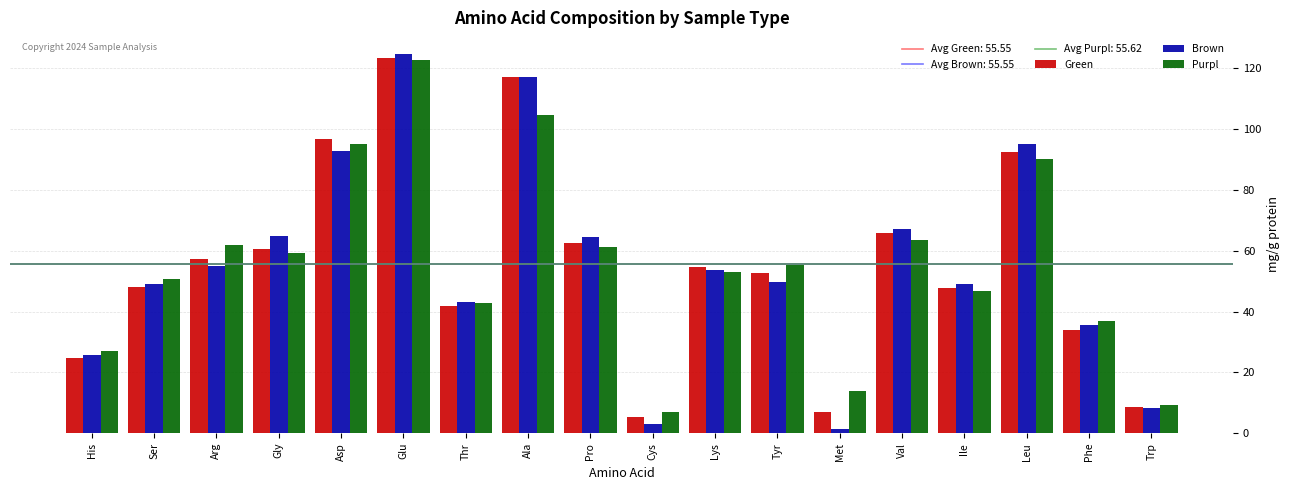

Between Glu and Lys, which series saw the biggest shift?

Brown